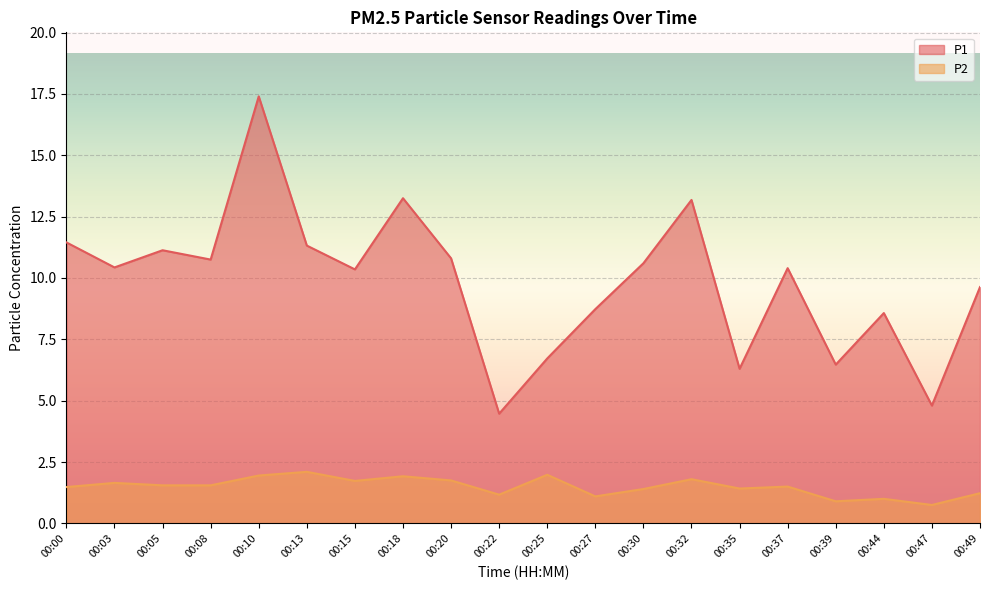

At which category is the sum across all series the highest?

00:10